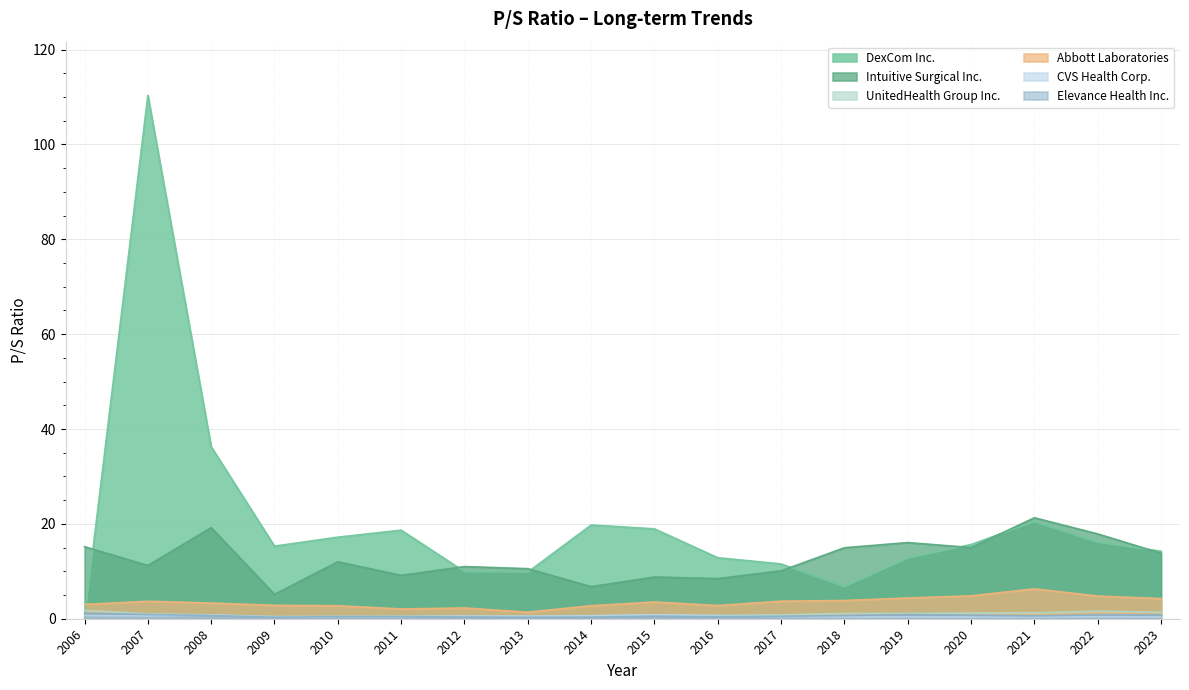

What is the sum of the CVS Health Corp. values at 2013 and 2010?

1.0